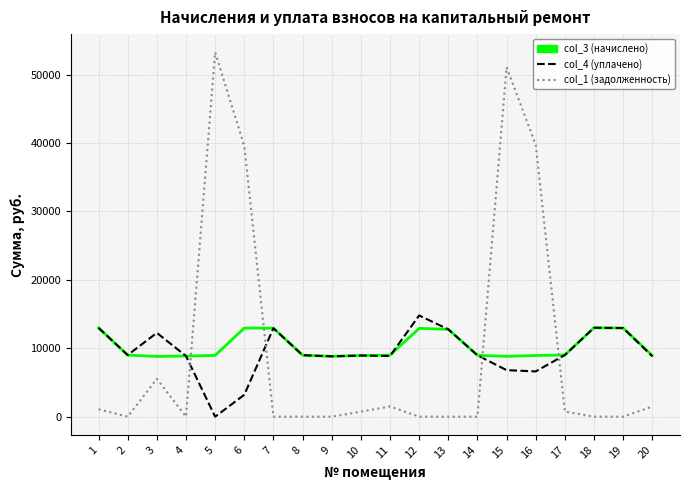

The value of col_3 (начислено) at 14 is 15719.8. True or false?

False